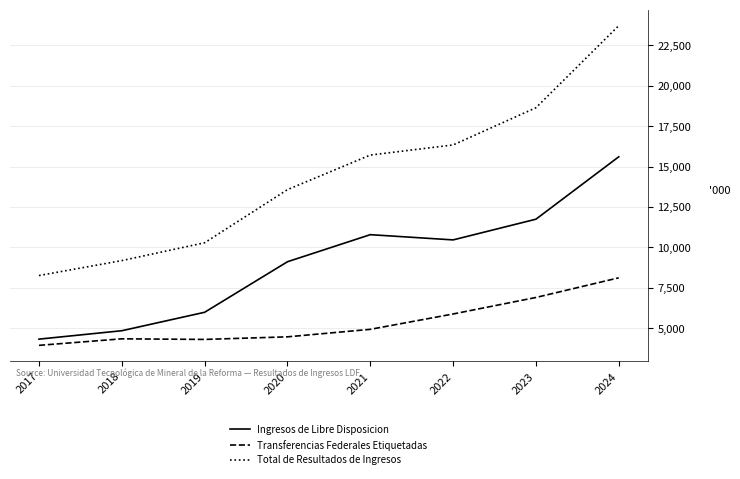

True or false: Total de Resultados de Ingresos and Ingresos de Libre Disposicion cross at least once.

False